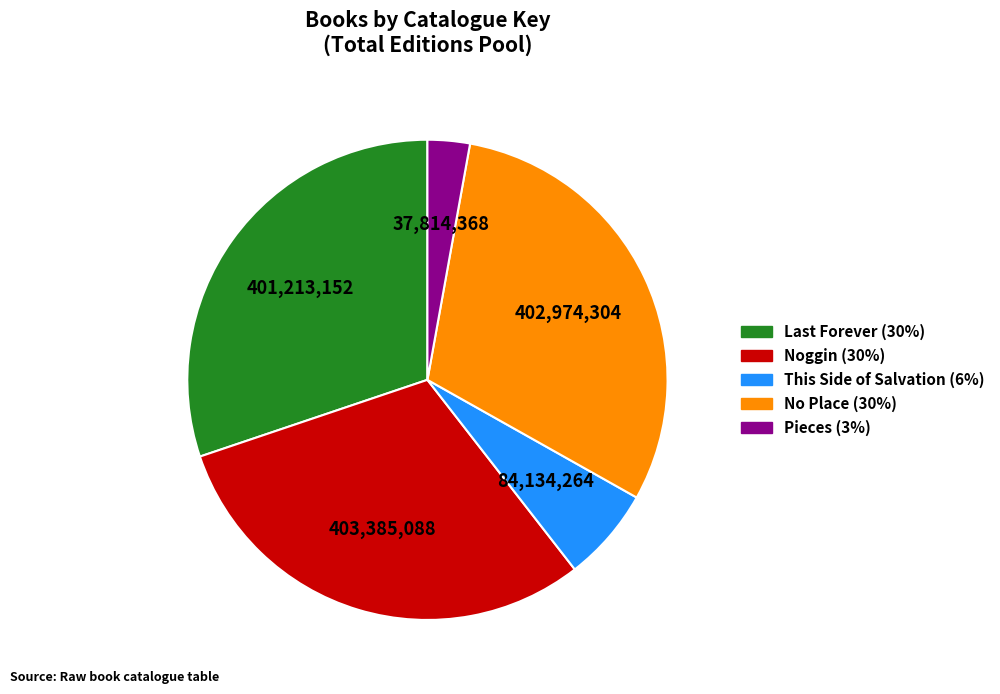

Do This Side of Salvation and No Place together represent more than half of the pie?

No